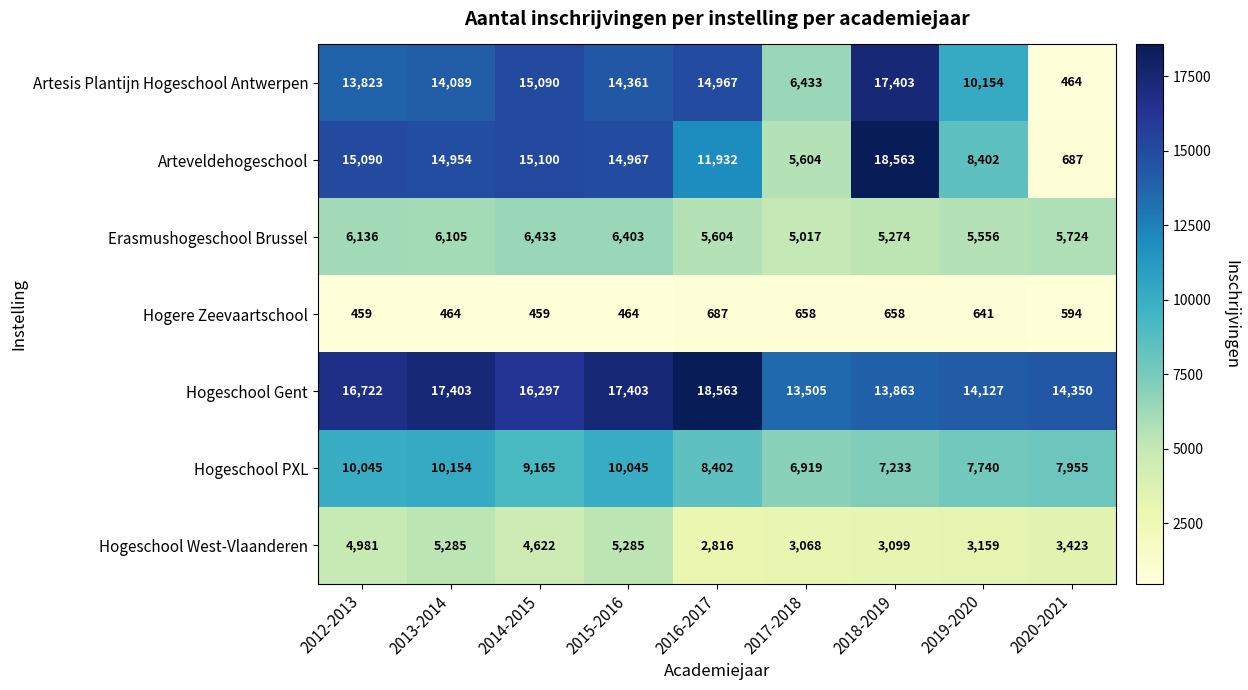

What is the average value of the Hogeschool Gent series?

15804